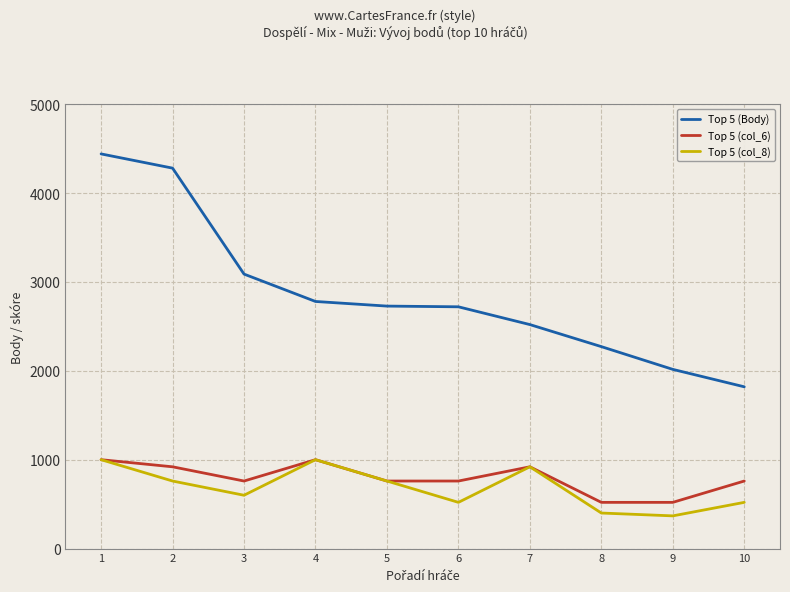

What is the spread (max minus min) of values at 6?

2200